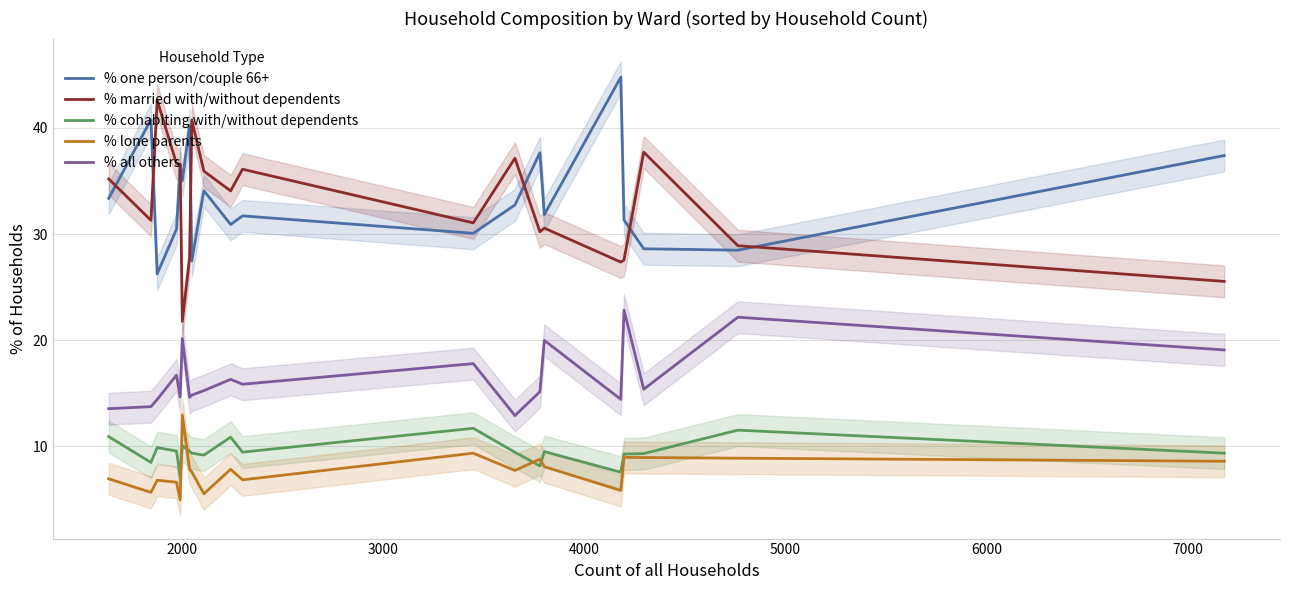

What is the highest value of the % lone parents series?

13.0